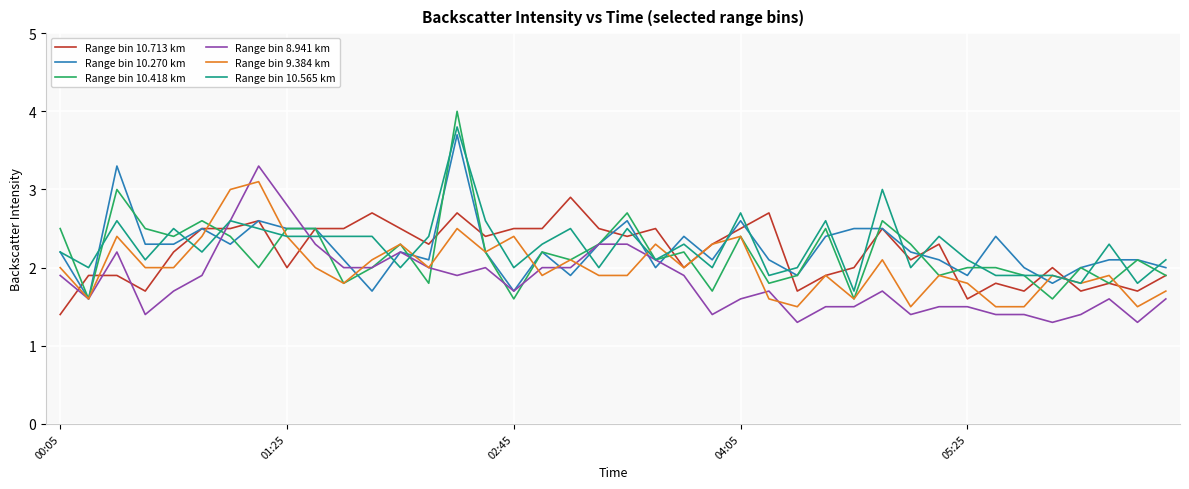

True or false: Range bin 9.384 km has more than 1 interior local peaks.

True